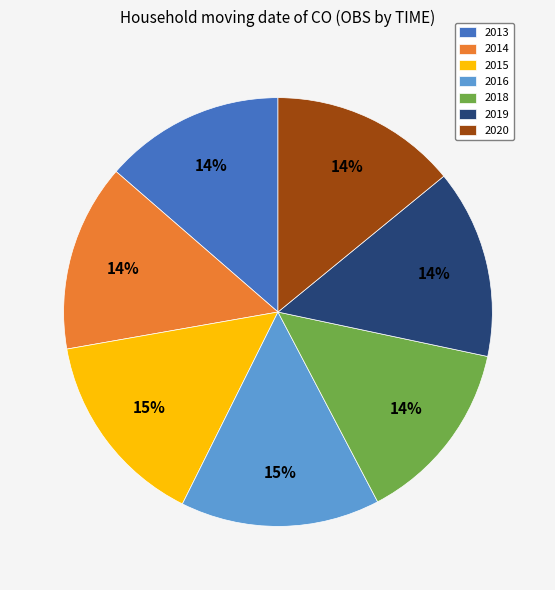

Approximately how many times larger is the value at 2014 compared to 2016?

0.9